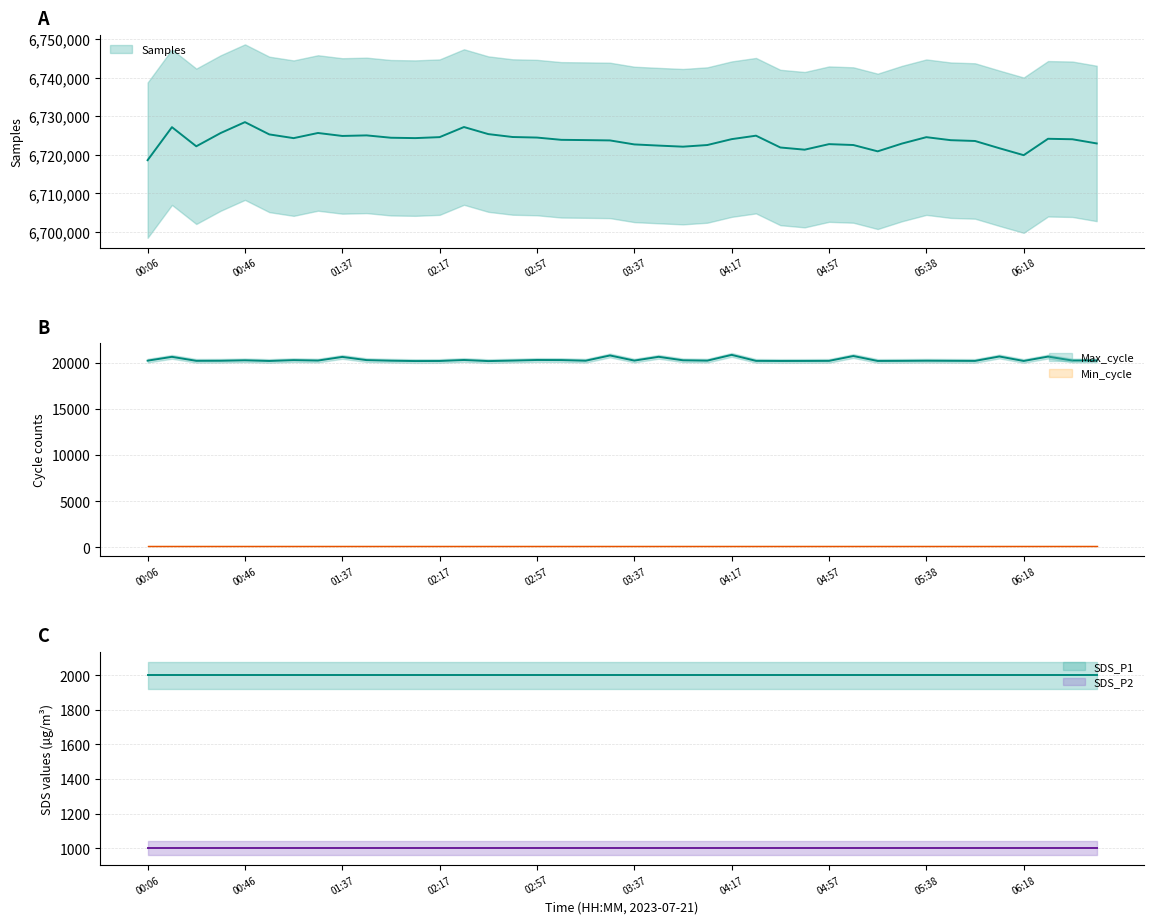

At how many categories does at least one series exceed 4289276?

40